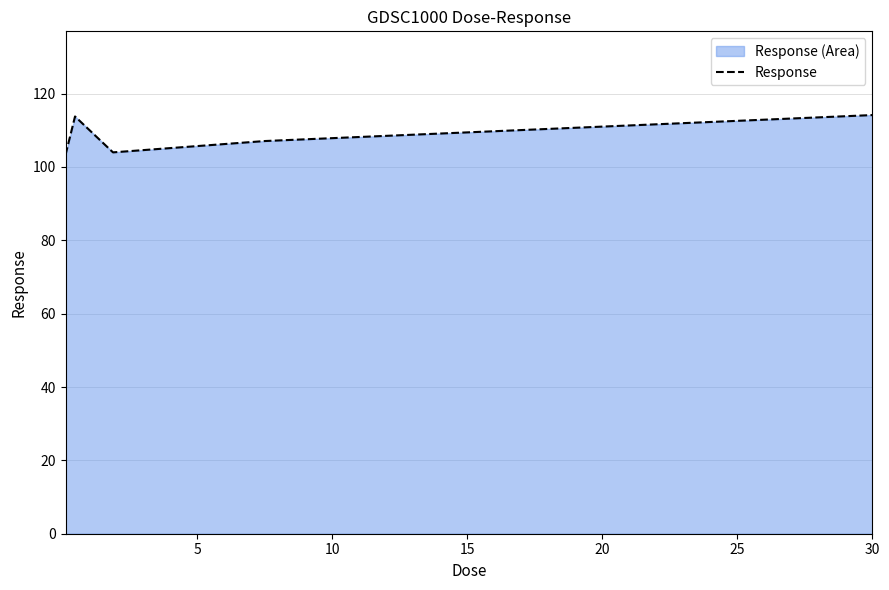

What is the maximum value shown in the chart?

114.2